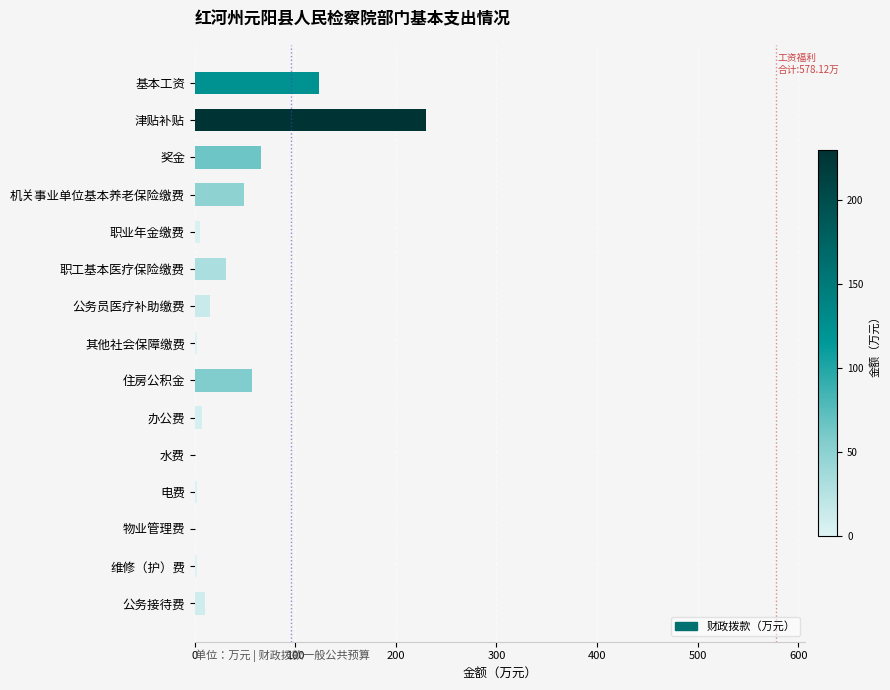

Is it true that the value at 奖金 is 66.1?

True